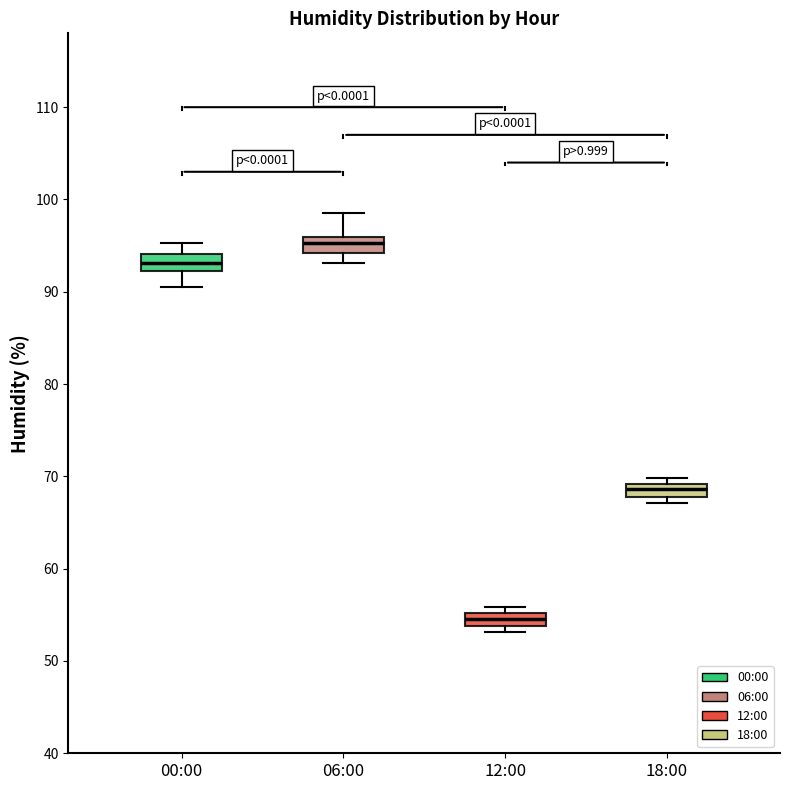

Which box's median line is the highest?

06:00